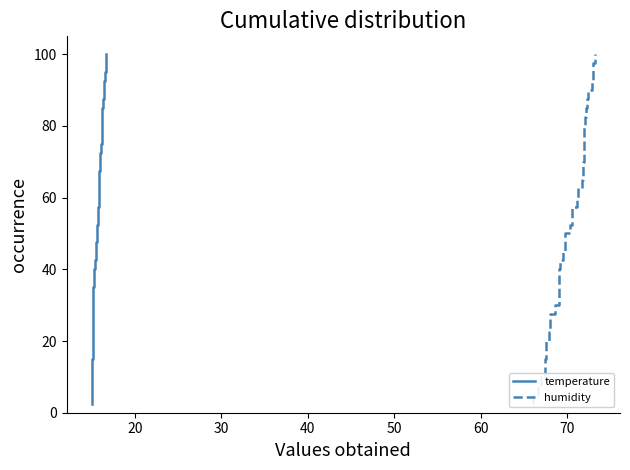

What is the difference between the second highest and minimum values in the temperature series?

95.0